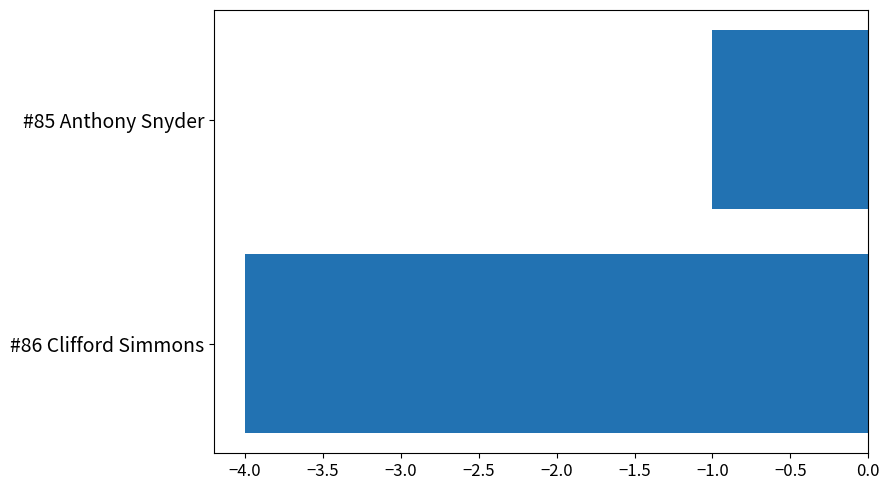

The value at #86 Clifford Simmons is -2. True or false?

False